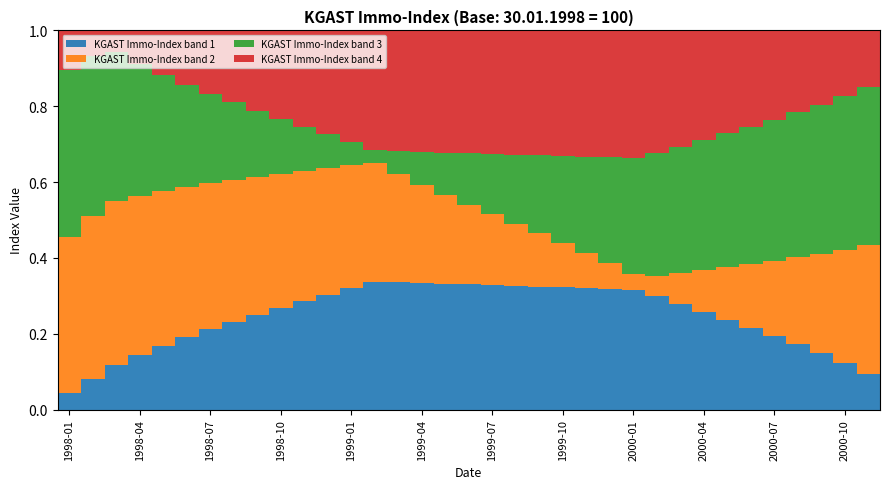

Are the bars horizontal?

No